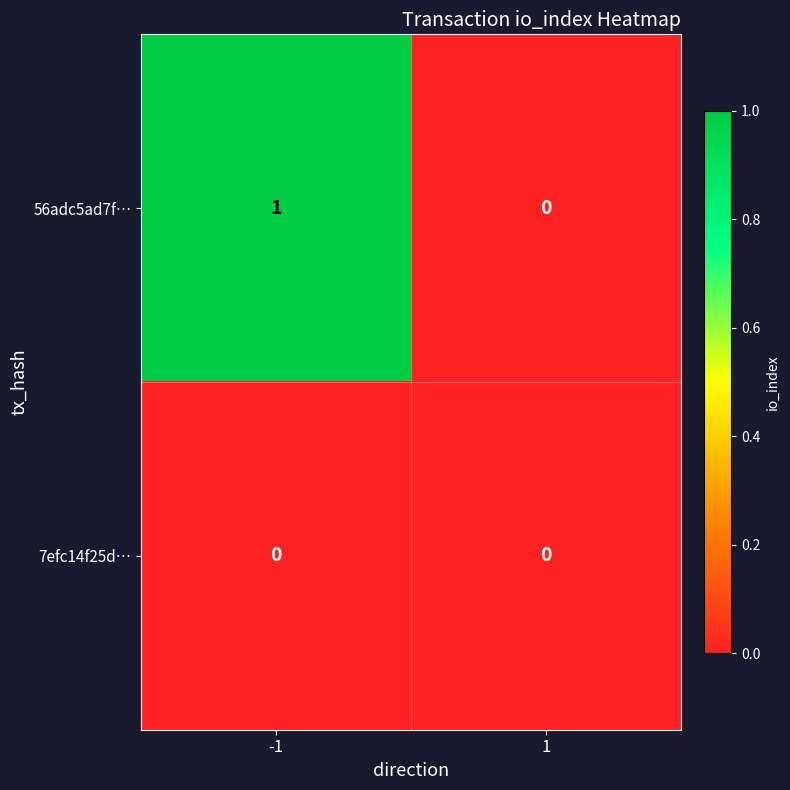

Which series has the largest total across all categories?

56adc5ad7f…